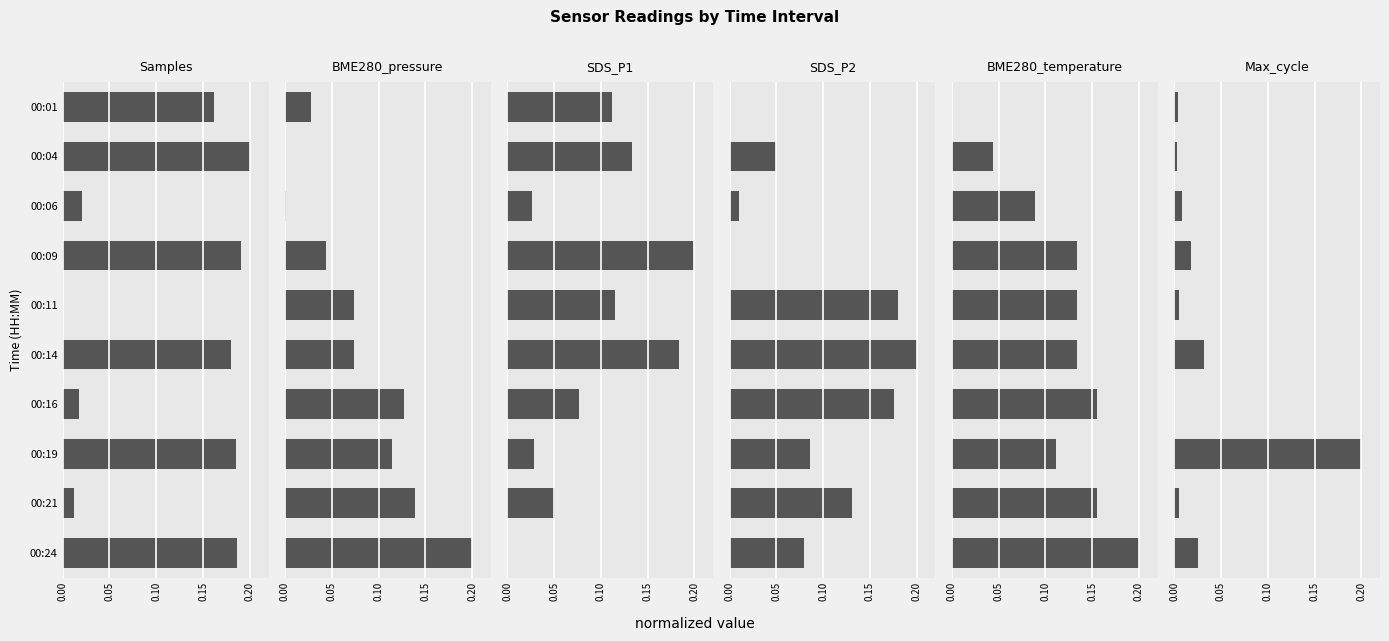

What position from the right is 6?

4